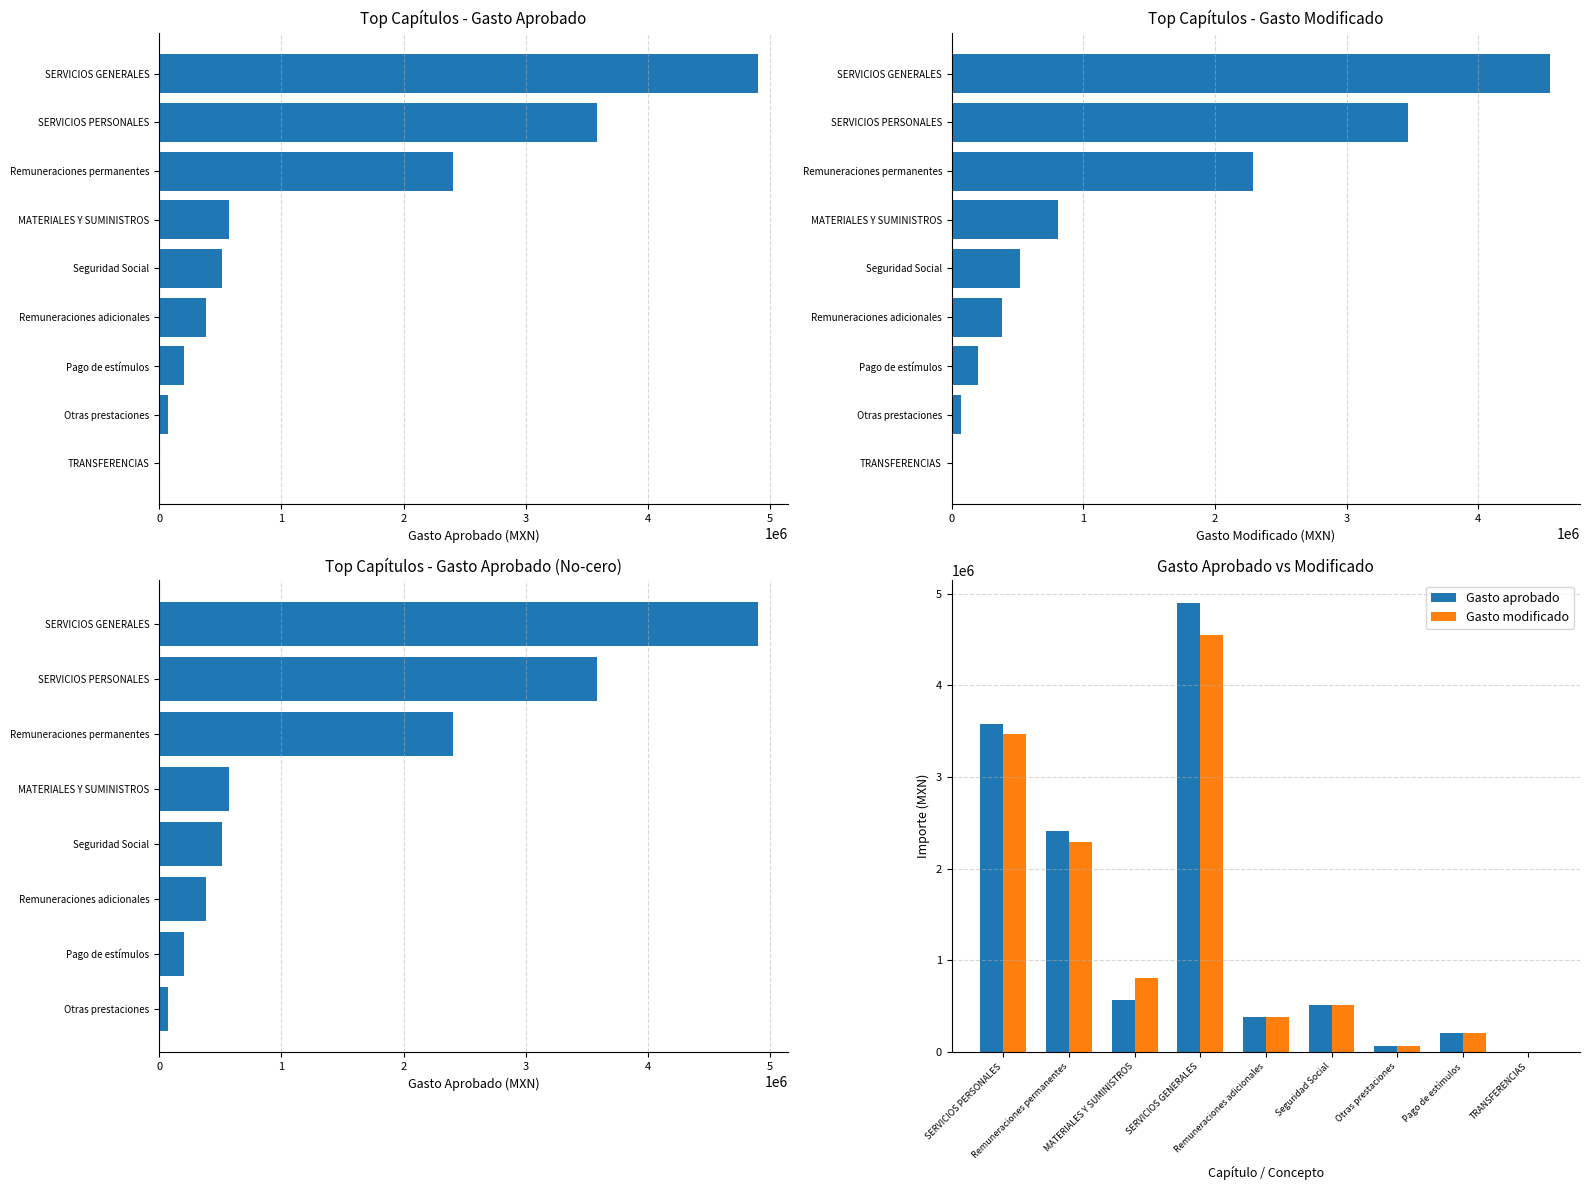

List the series in order of their overall mean, highest first.

Gasto aprobado, Gasto modificado